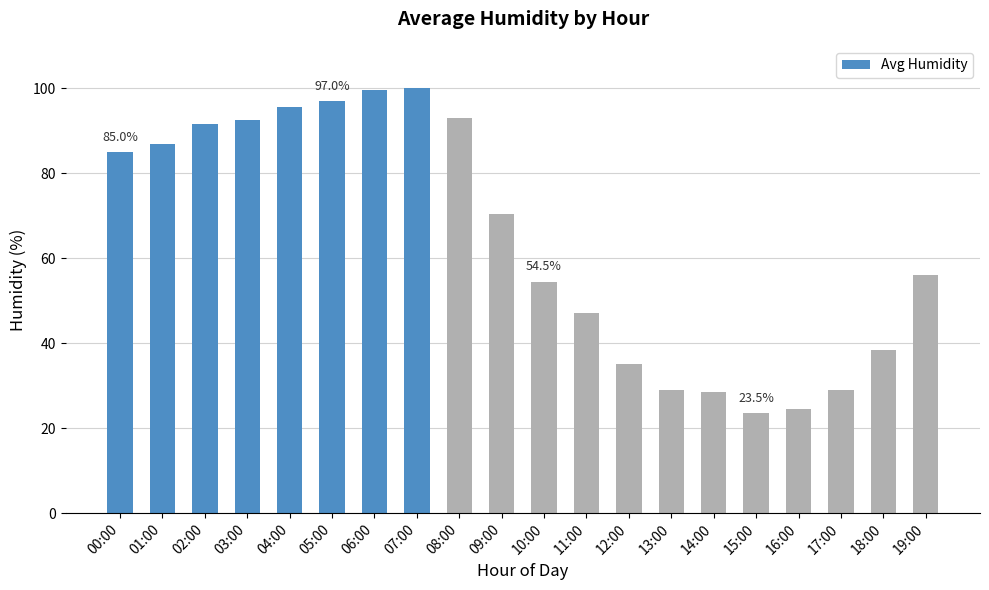

What is the difference between the values at 02:00 and 15:00?

68.0